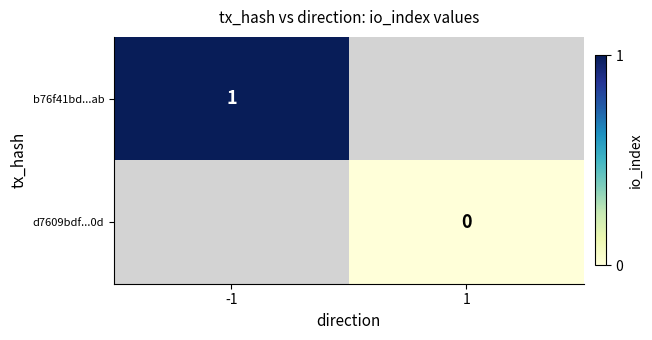

Is it true that b76f41bd...ab equals 0 at -1?

False